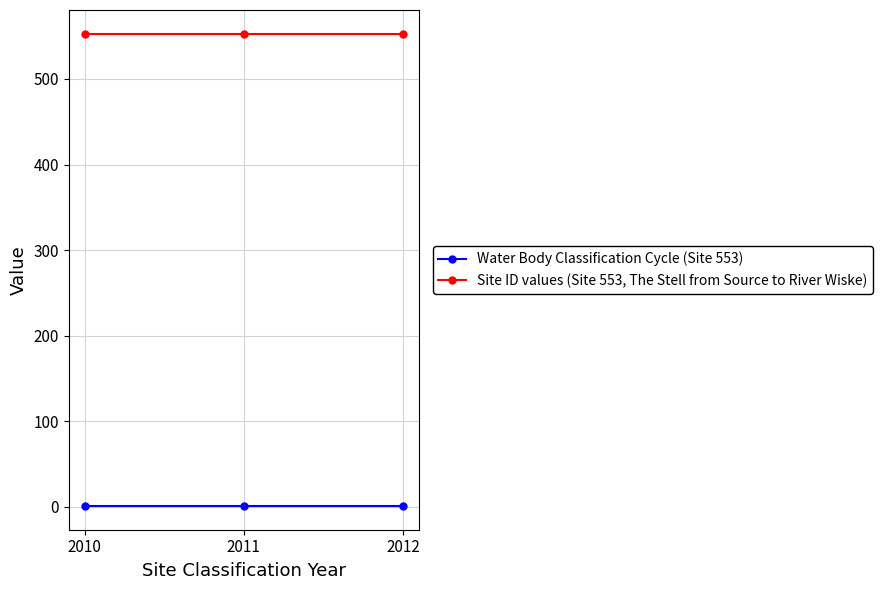

True or false: Site ID values (Site 553, The Stell from Source to River Wiske) has a value of 185 at 2011.

False